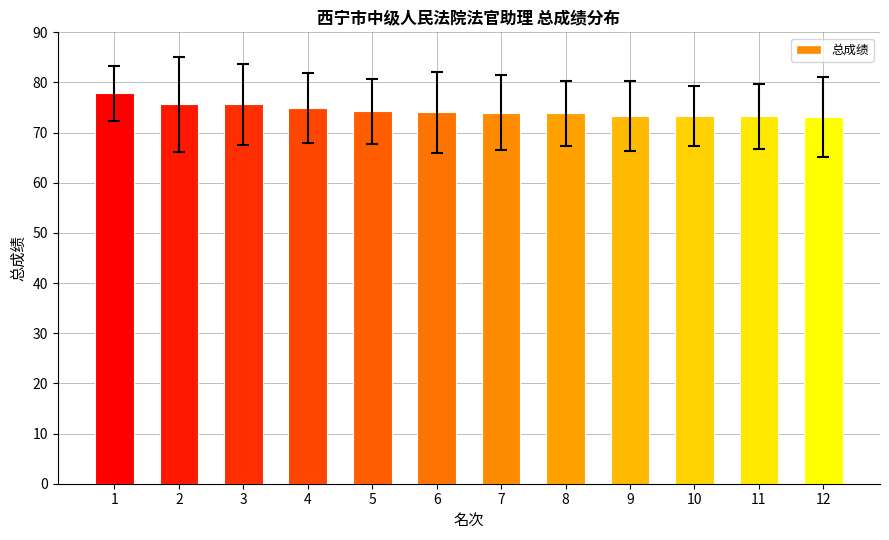

How many distinct data groups are displayed?

1